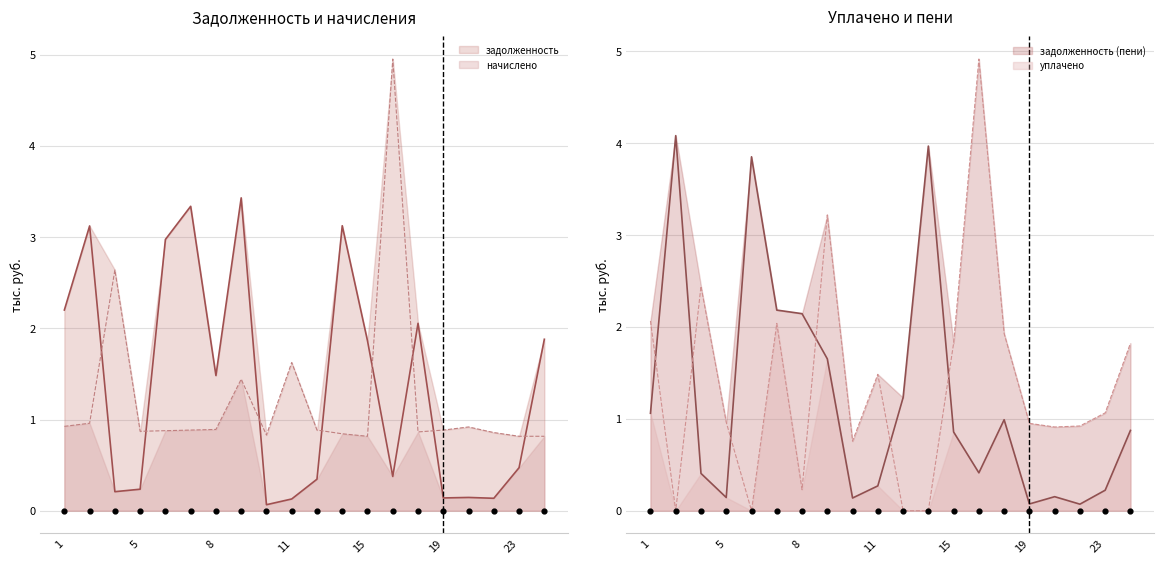

Which series has the largest total across all categories?

задолженность